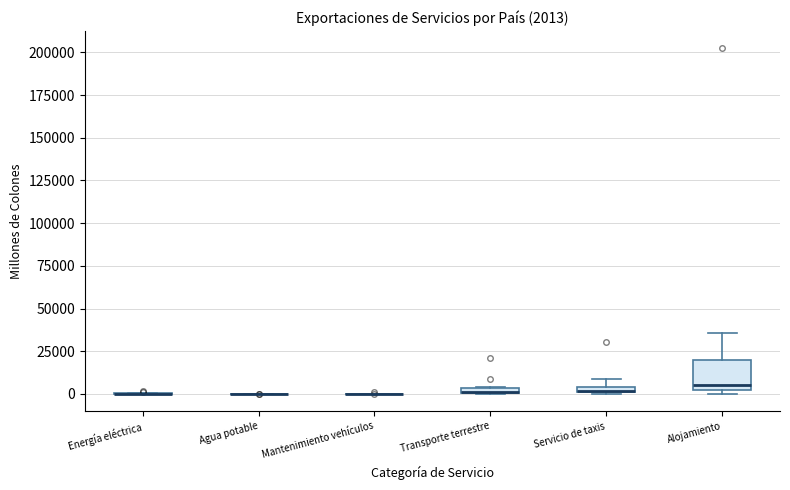

Comparing the boxes themselves (not the whiskers), which one is the tallest?

Alojamiento